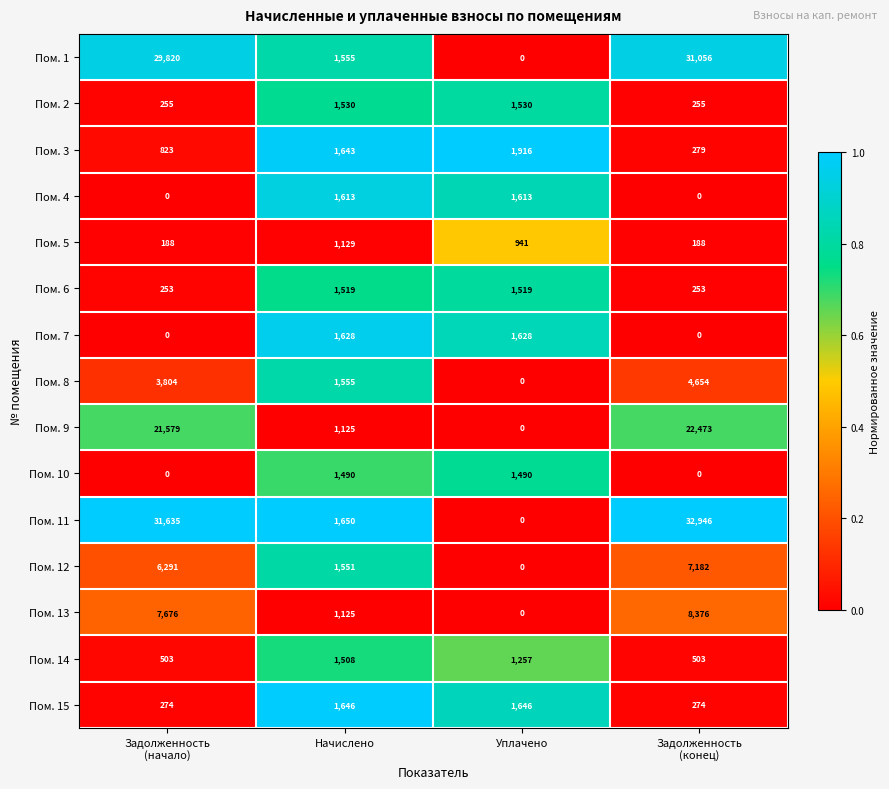

What is the difference between the maximum and minimum values in the Пом. 4 series?

1613